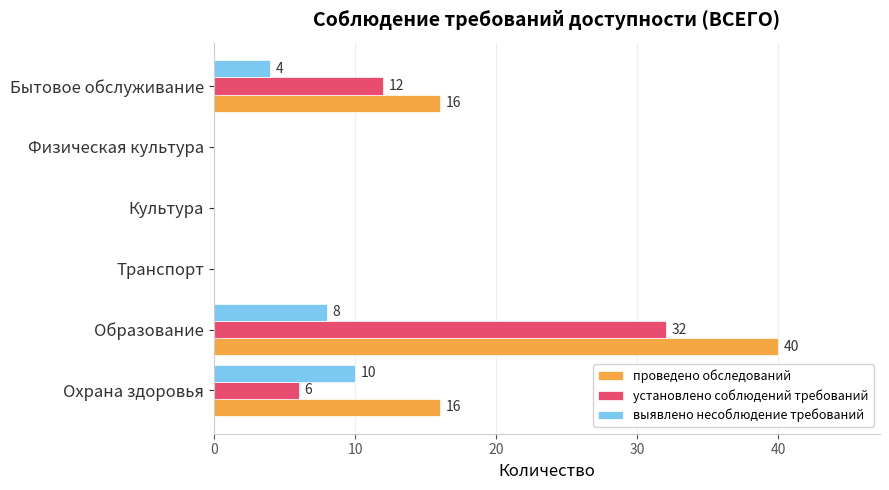

What is the approximate value of установлено соблюдений требований at Охрана здоровья, to the nearest 5?

5